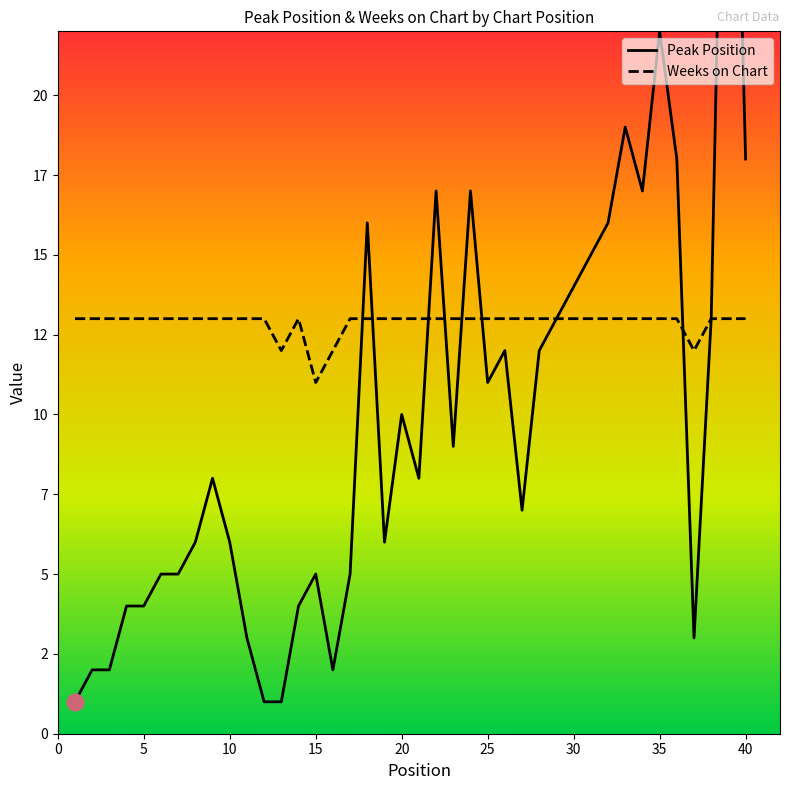

Reading right to left, what are all the values shown in this chart?

Peak Position: 40=18	39=39	38=13	37=3	36=18	35=22	34=17	33=19	32=16	31=15	30=14	29=13	28=12	27=7	26=12	25=11	24=17	23=9	22=17	21=8	20=10	19=6	18=16	17=5	16=2	15=5	14=4	13=1	12=1	11=3	10=6	9=8	8=6	7=5	6=5	5=4	4=4	3=2	2=2	1=1
Weeks on Chart: 40=13	39=13	38=13	37=12	36=13	35=13	34=13	33=13	32=13	31=13	30=13	29=13	28=13	27=13	26=13	25=13	24=13	23=13	22=13	21=13	20=13	19=13	18=13	17=13	16=12	15=11	14=13	13=12	12=13	11=13	10=13	9=13	8=13	7=13	6=13	5=13	4=13	3=13	2=13	1=13